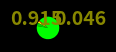

Does any single category account for the majority?

Yes